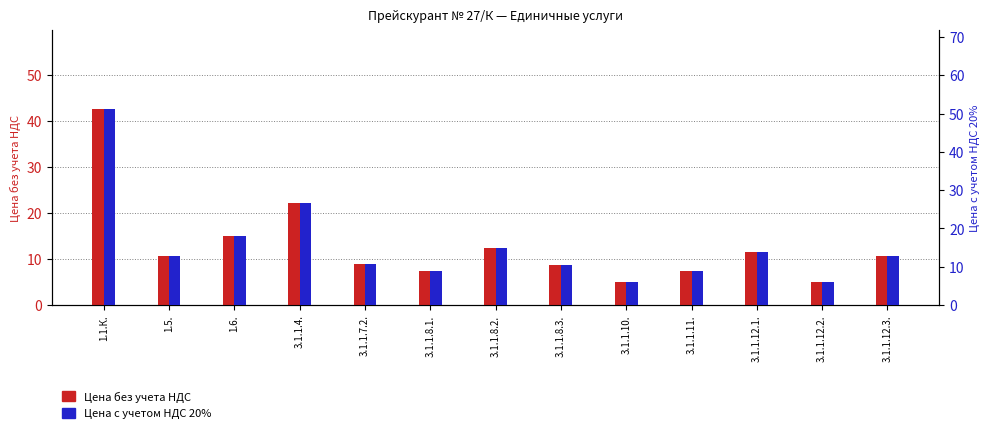

What is the label of the 1st bar from the right?

3.1.1.12.3.